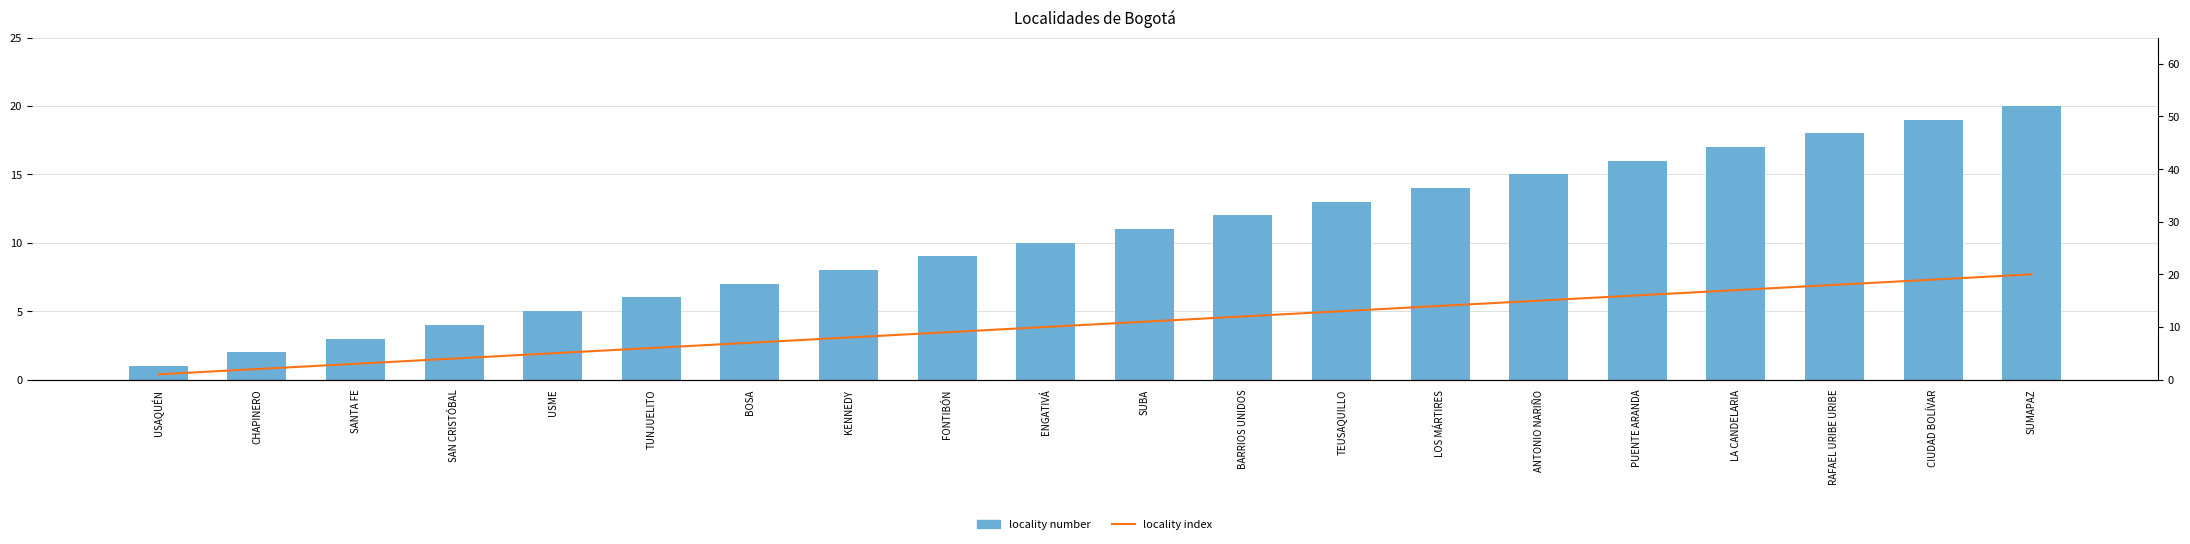

What is the label of the 19th bar from the right?

CHAPINERO